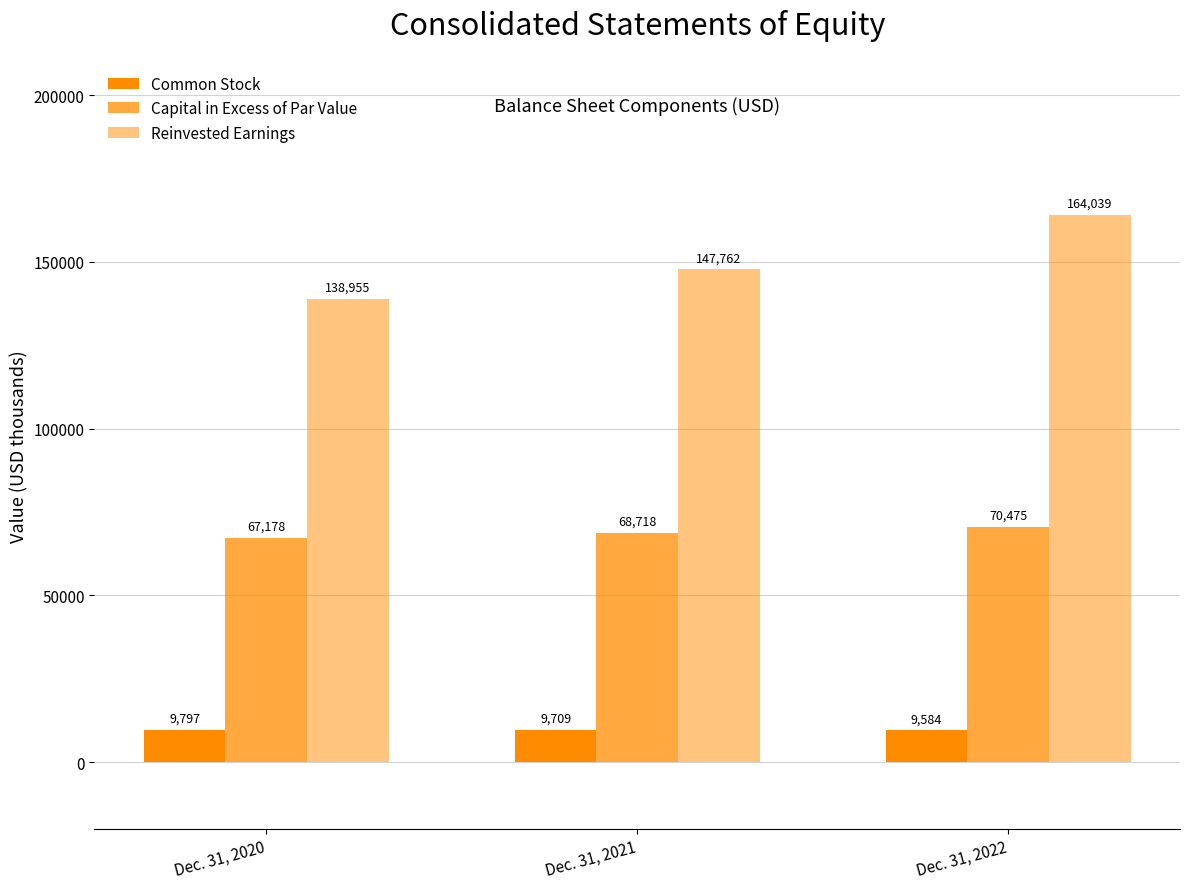

What is the value of the Reinvested Earnings bar at the 3rd from the left?

164039